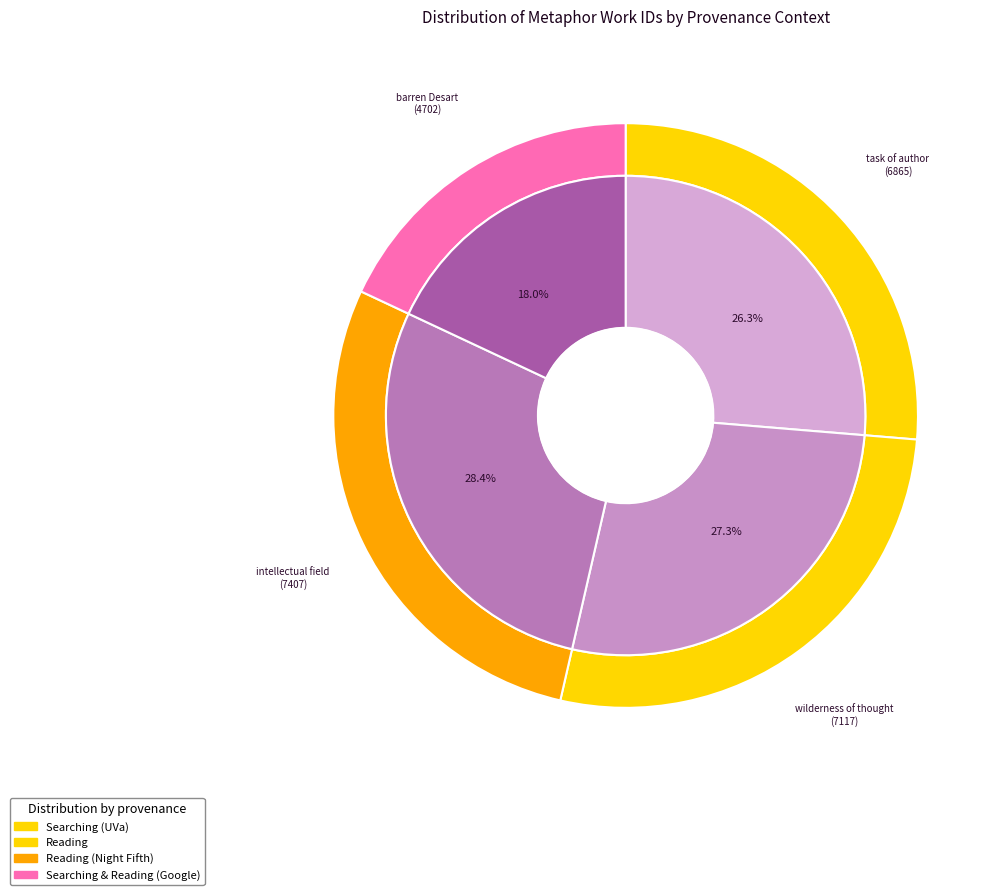

What percentage is the plenteous intellectual field (work 7407) slice, to the nearest percent?

28%